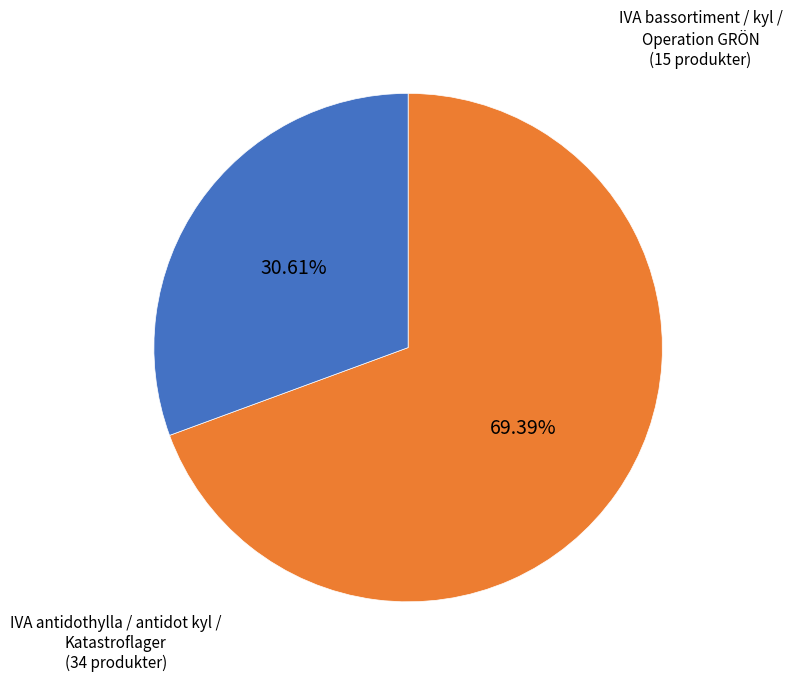

Is there any slice that represents more than half of the pie?

Yes